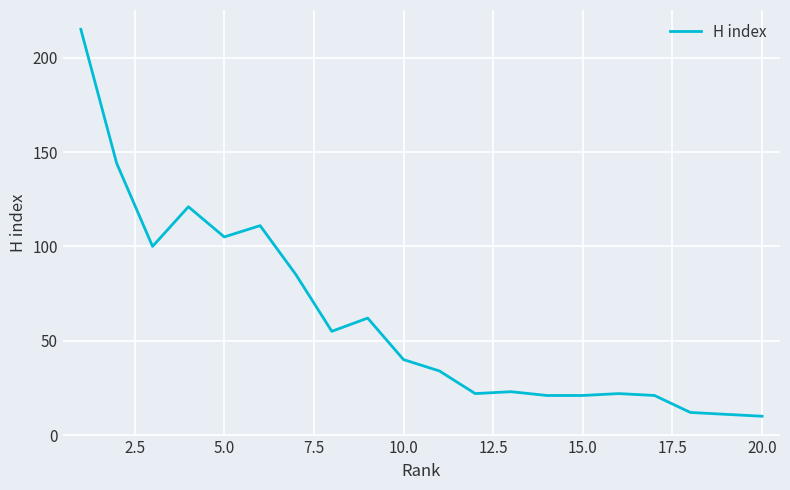

How many distinct data groups are displayed?

1